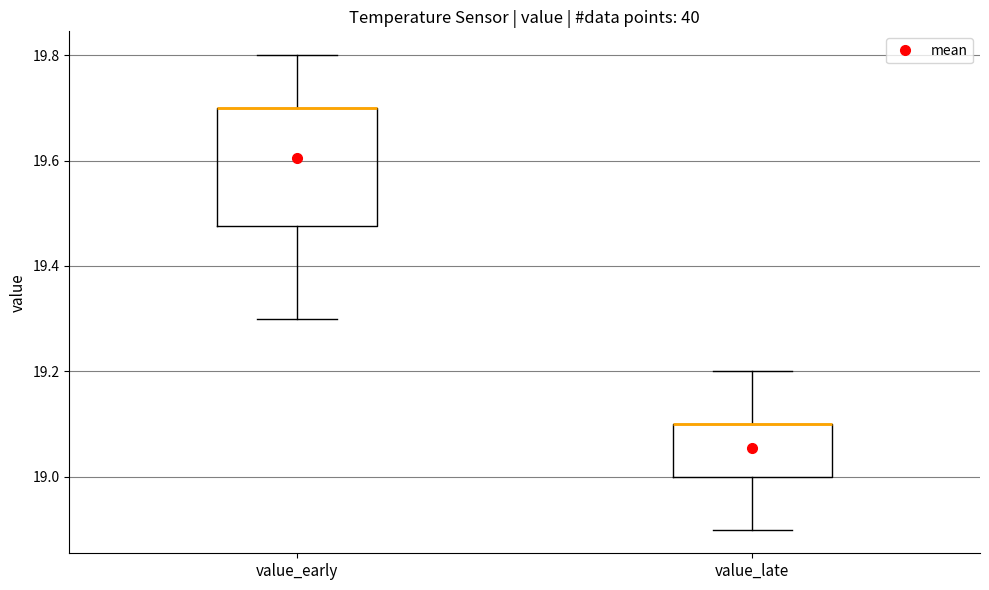

Reading left to right, read every box against the y-axis: the position of its median line, the range the box covers, and the ends of its whiskers. The values are not printed on the chart, so give them approximately, as read against the axis.

value_early: median 19.70 (drawn on the box's upper edge), box 19.48 to 19.70, whiskers 19.30 to 19.80
value_late: median 19.10 (drawn on the box's upper edge), box 19.00 to 19.10, whiskers 18.90 to 19.20